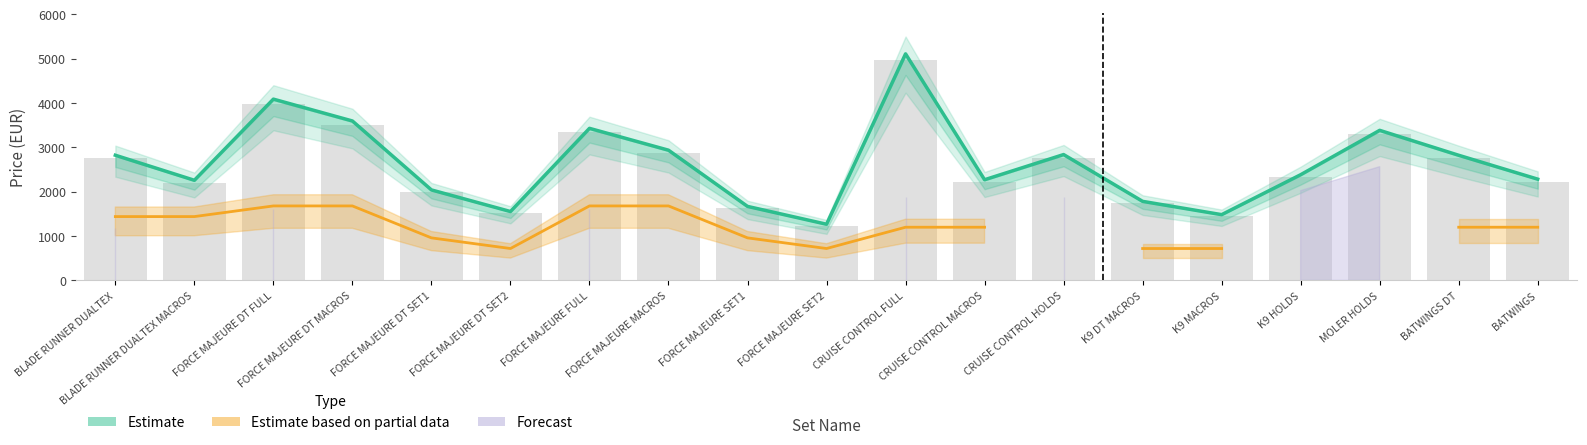

At how many categories does at least one series exceed 3885?

2